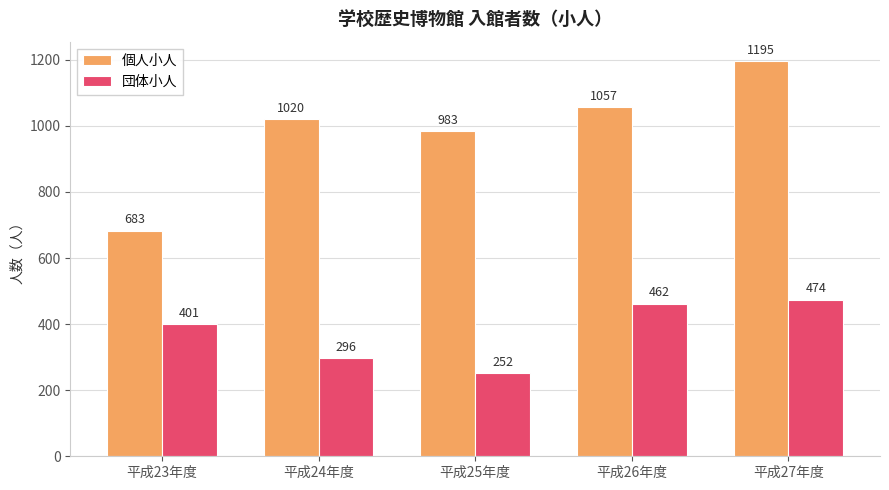

The value of 団体小人 at 平成24年度 is 296. True or false?

True